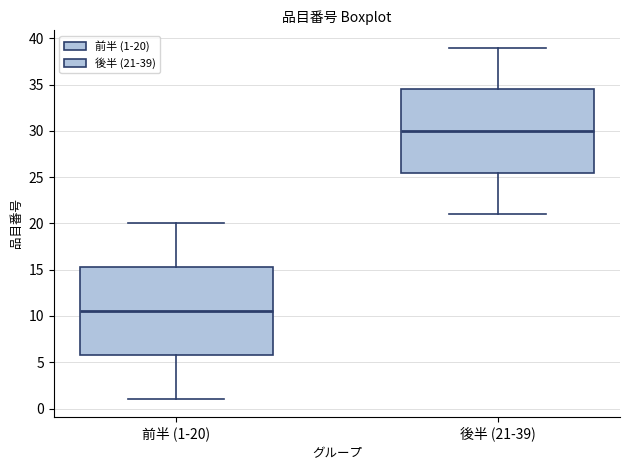

Reading left to right, read every box against the y-axis: the position of its median line, the range the box covers, and the ends of its whiskers. The values are not printed on the chart, so give them approximately, as read against the axis.

前半 (1-20): median 10.5, box 6.0 to 15.5, whiskers 1.0 to 20.0
後半 (21-39): median 30.0, box 25.5 to 34.5, whiskers 21.0 to 39.0